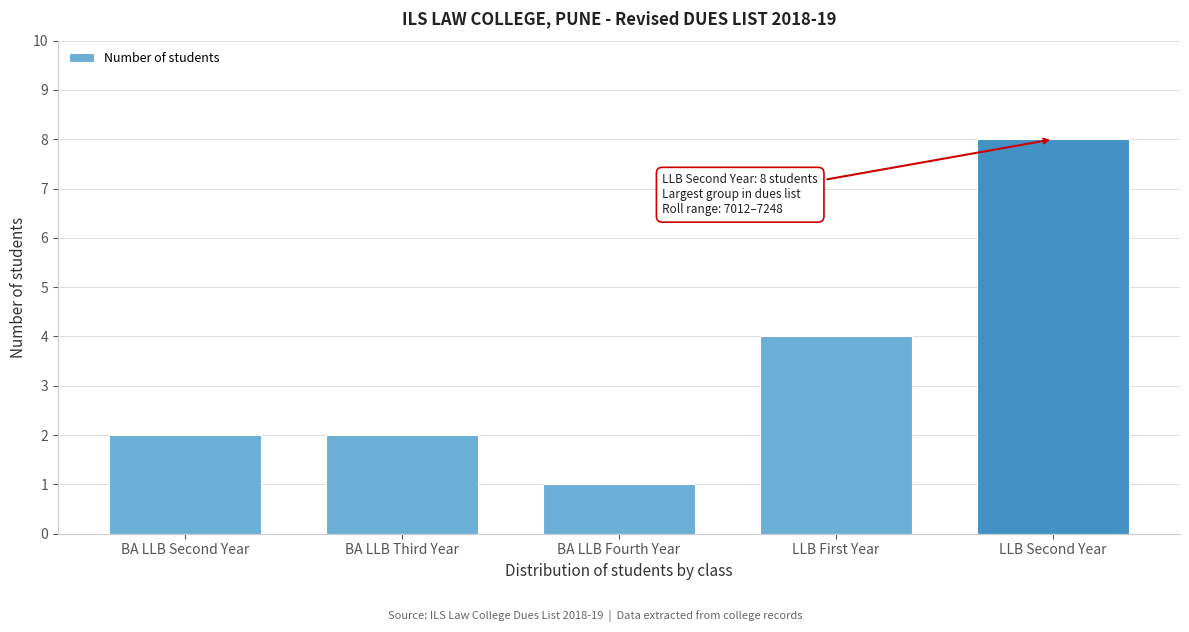

Reading left to right, list all the values displayed in this chart.

2	2	1	4	8